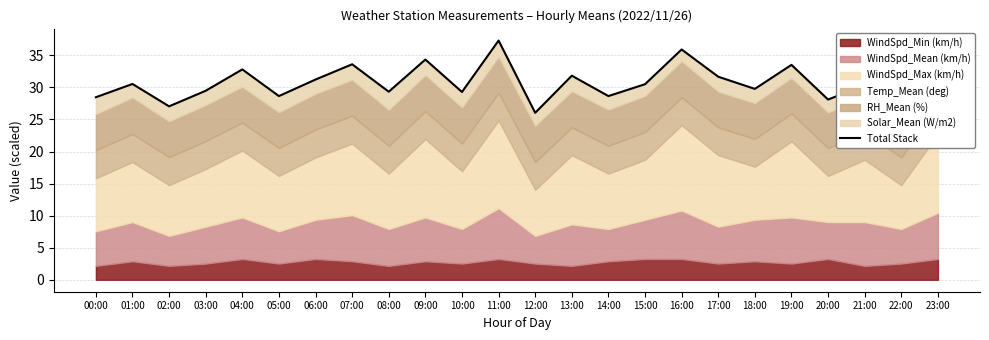

Does the chart display data point markers on the line(s)?

No